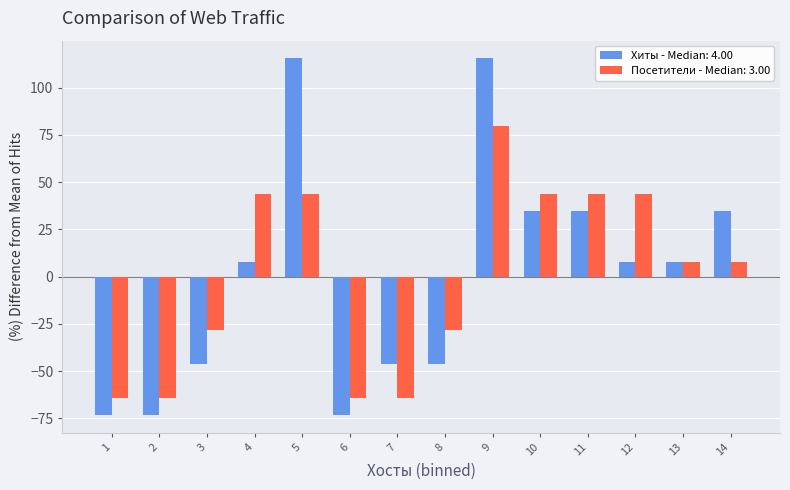

Which series has the widest spread of values?

Хиты - Median: 4.00